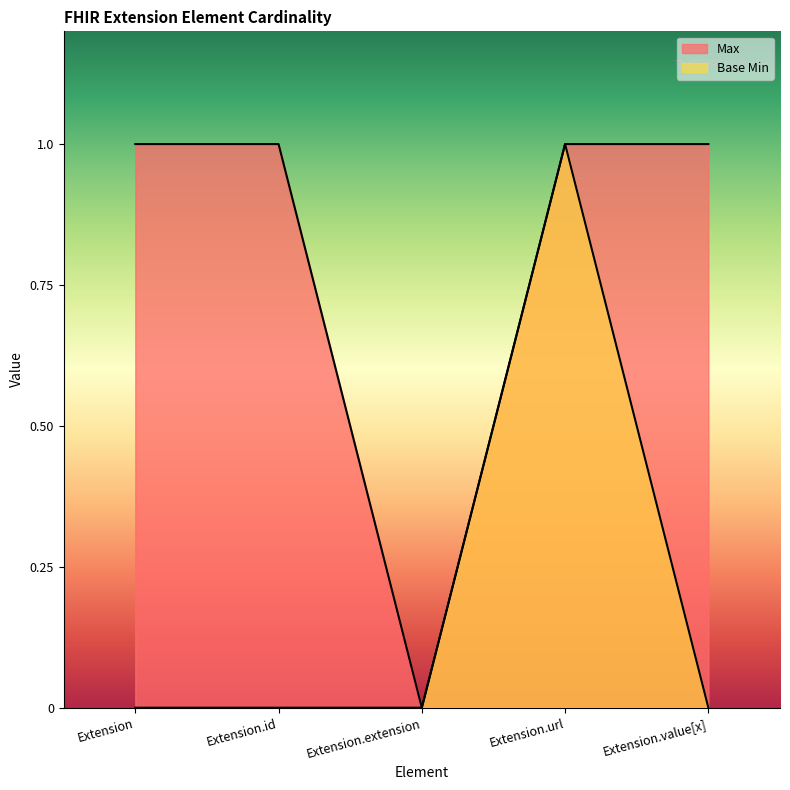

True or false: Max and Base Min cross at least once.

False